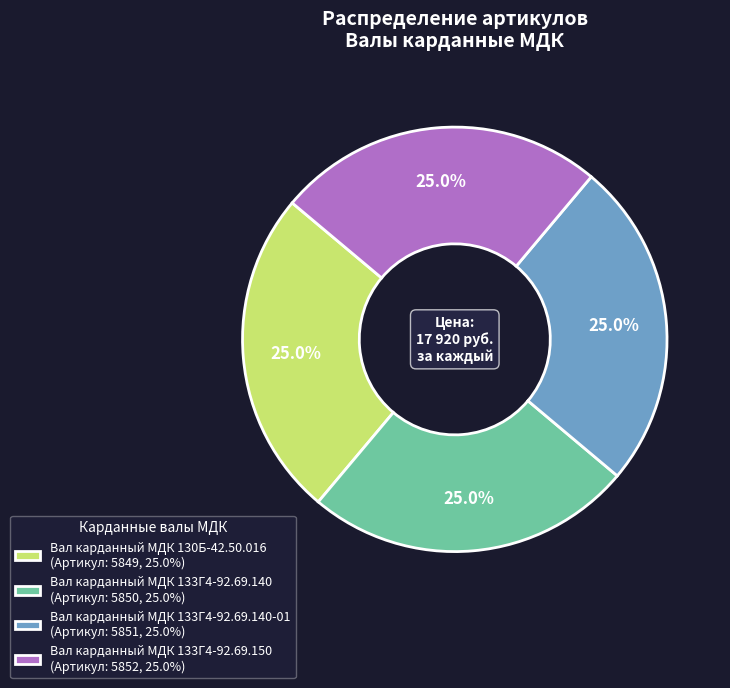

Does Вал карданный МДК 133Г4-92.69.150 (Артикул: 5852, 25.0%) represent more than half of the total?

No